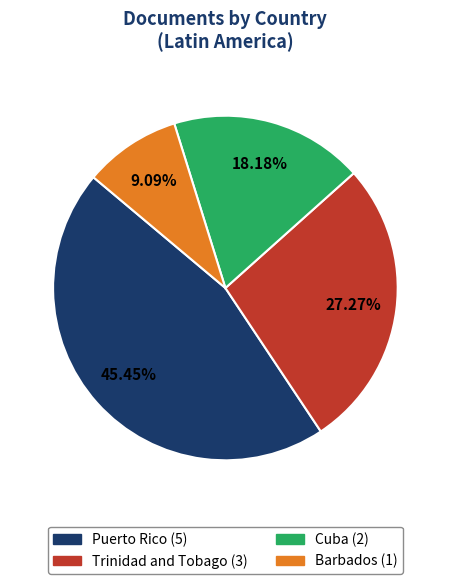

Which category has the smallest portion of the pie?

Barbados